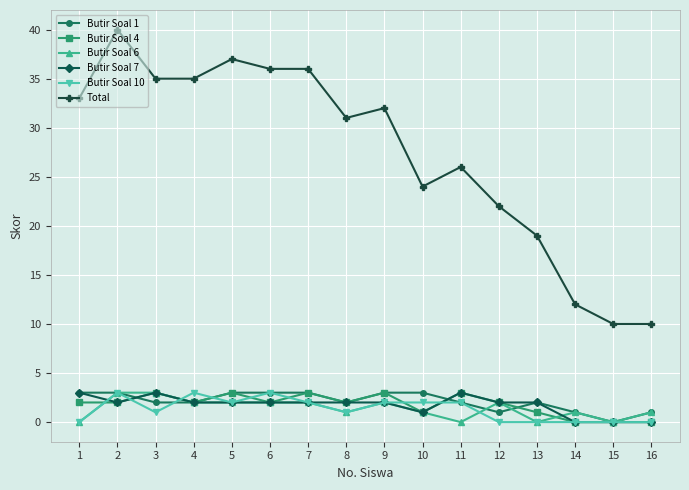

What is the spread (max minus min) of values at 13?

19